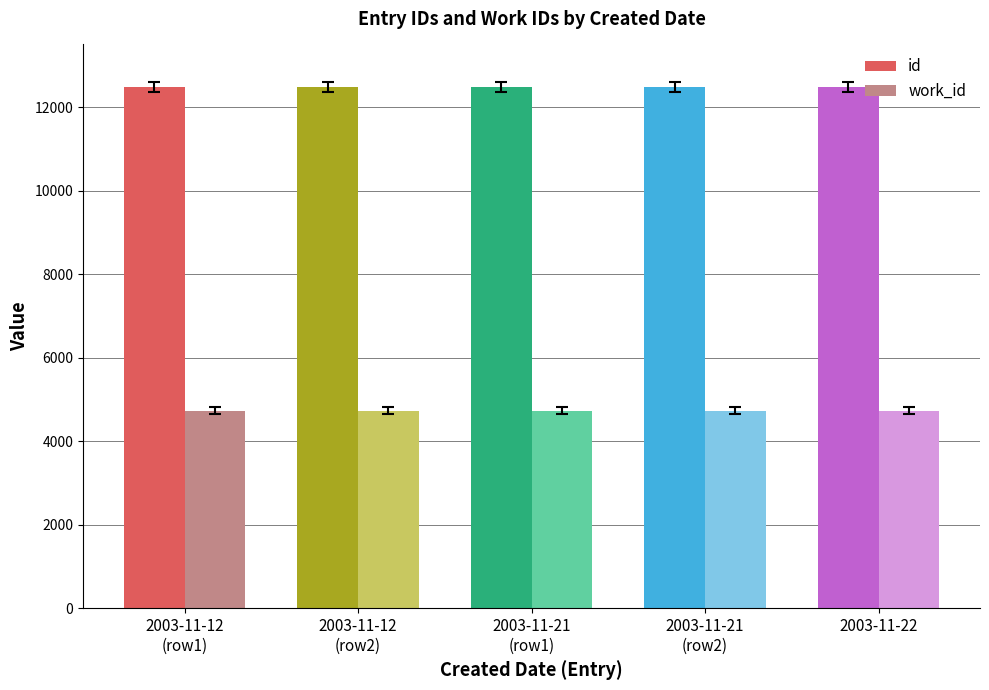

Read the work_id value at 2003-11-21
(row1).

4728